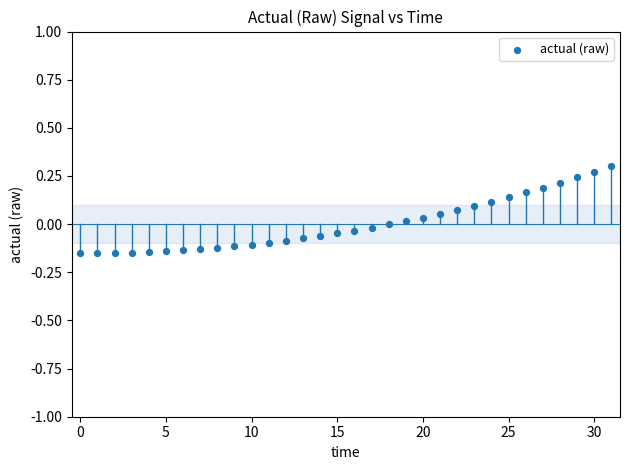

What is the range of Y values (max minus min)?

0.5